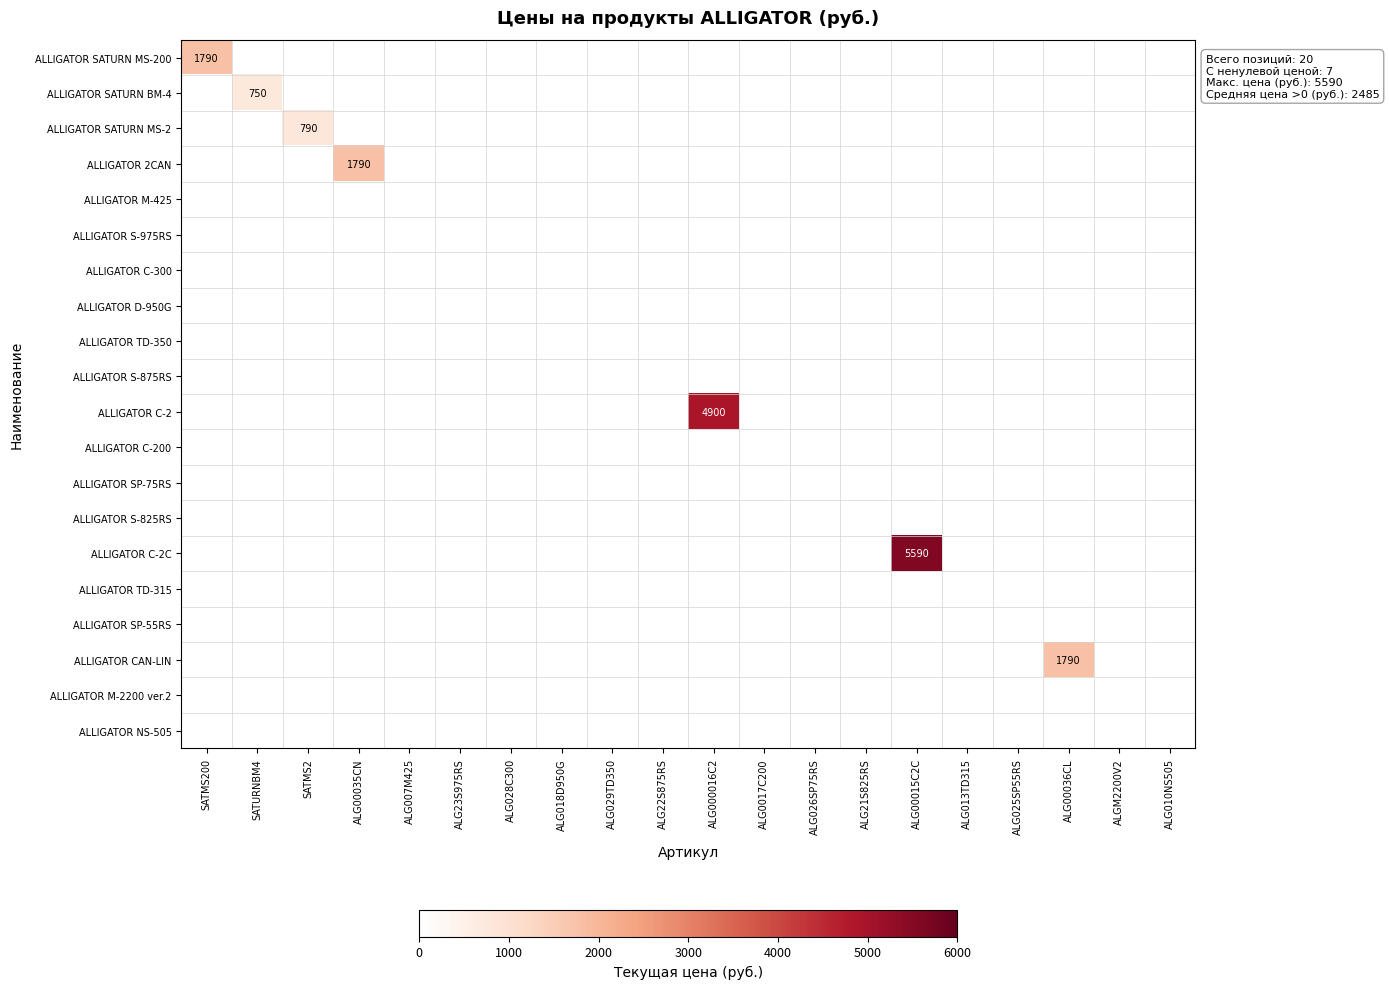

What is the maximum value shown in the chart?

5590